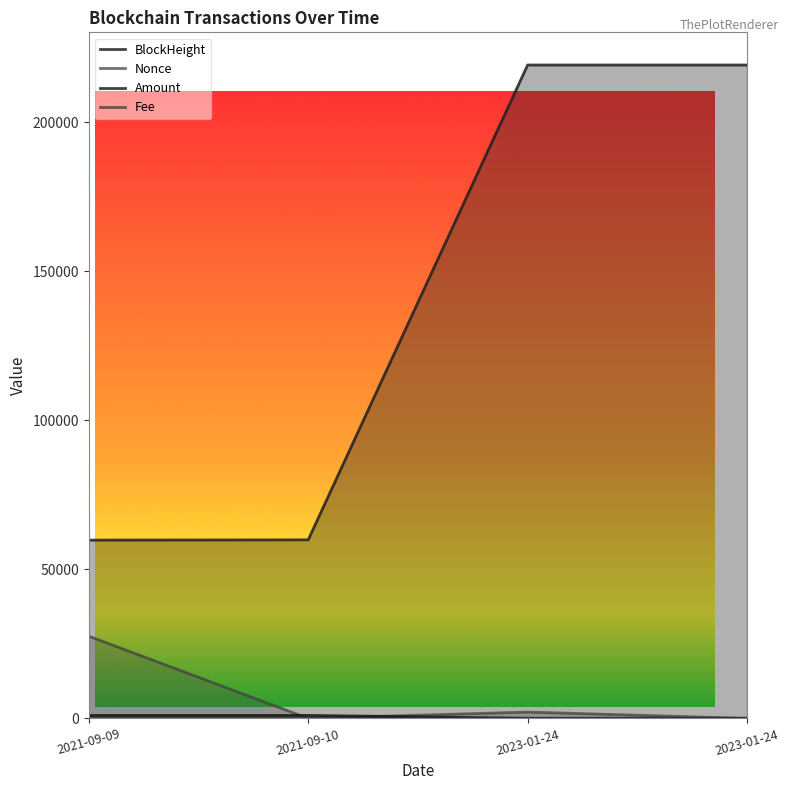

Does the chart have visible grid lines?

No